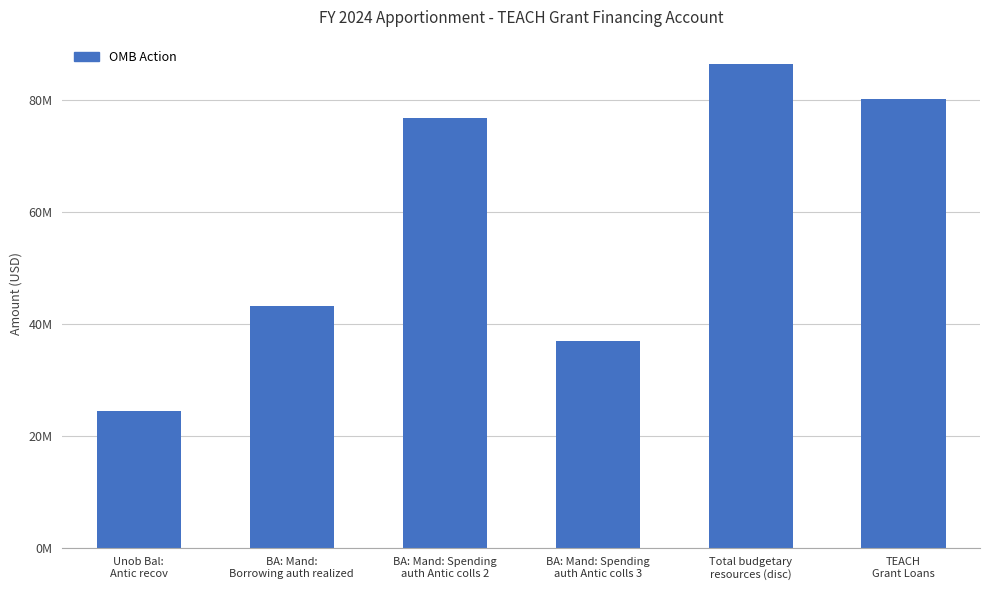

Are the bars horizontal?

No